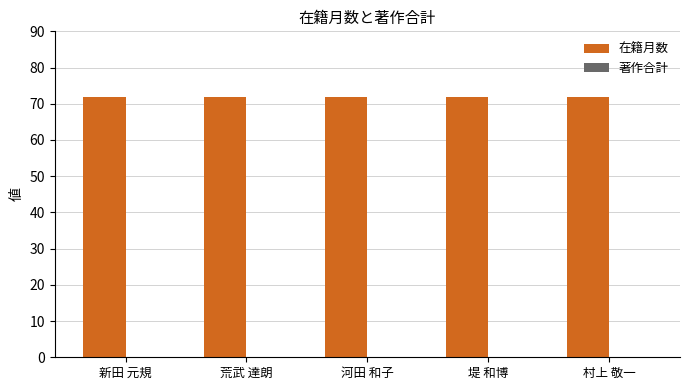

How many groups of bars are there?

5